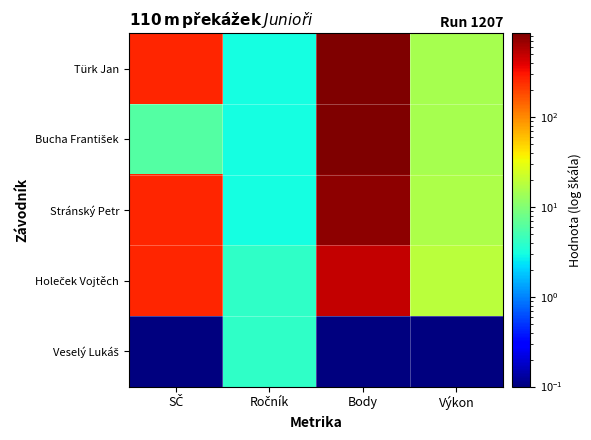

What is the difference between the highest and lowest values at Body?

859.9